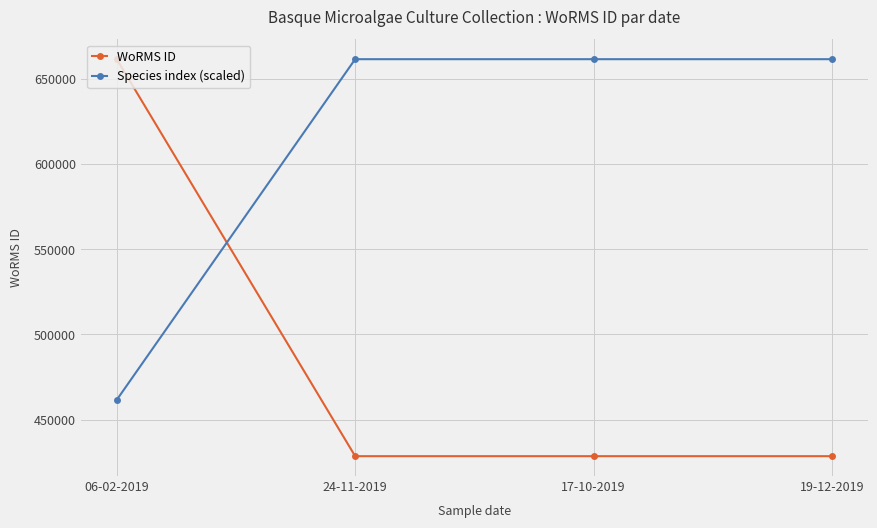

Is it true that Species index (scaled) equals 661559 at 17-10-2019?

True